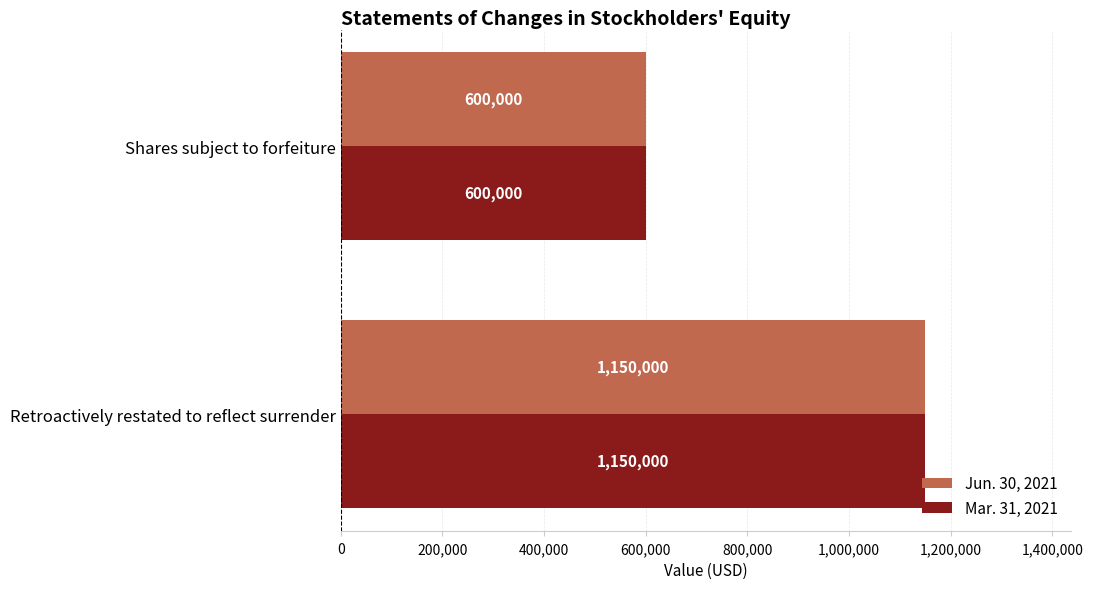

List the labels in order of Mar. 31, 2021 value, largest first.

Retroactively restated to reflect surrender, Shares subject to forfeiture